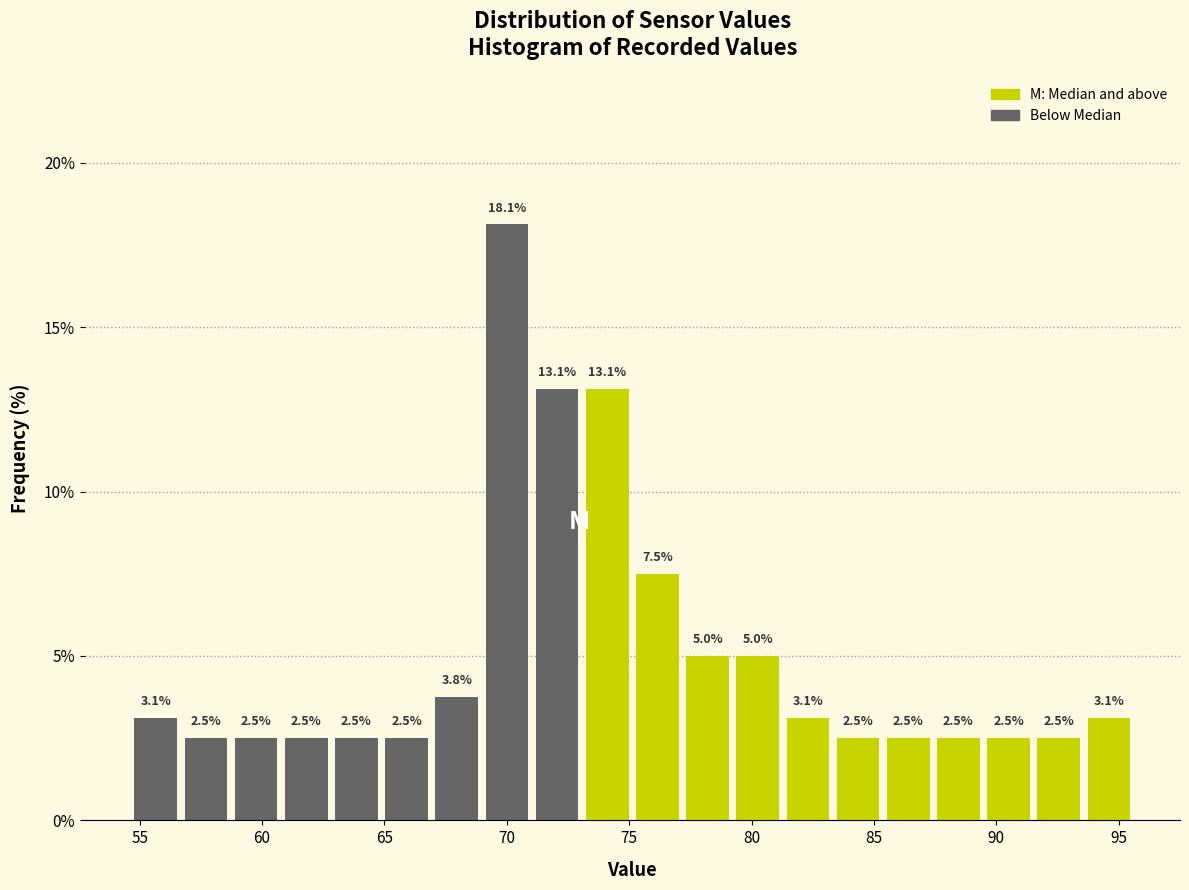

Reading left to right, list every bar in this chart as the range it spans on the x-axis followed by its height. The bar edges are not printed on the chart, so give them approximately, as read against the axis.

54.5 to 56.5: 3.1
56.5 to 58.5: 2.5
58.5 to 61.0: 2.5
61.0 to 63.0: 2.5
63.0 to 65.0: 2.5
65.0 to 67.0: 2.5
67.0 to 69.0: 3.8
69.0 to 71.0: 18.1
71.0 to 73.0: 13.1
73.0 to 75.0: 13.1
75.0 to 77.0: 7.5
77.0 to 79.0: 5.0
79.0 to 81.5: 5.0
81.5 to 83.5: 3.1
83.5 to 85.5: 2.5
85.5 to 87.5: 2.5
87.5 to 89.5: 2.5
89.5 to 91.5: 2.5
91.5 to 93.5: 2.5
93.5 to 95.5: 3.1